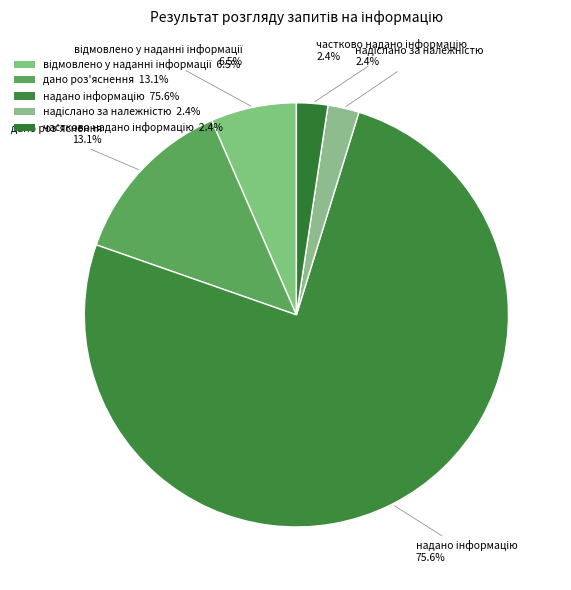

Does дано роз'яснення 13.1% account for over 50% of the chart?

No